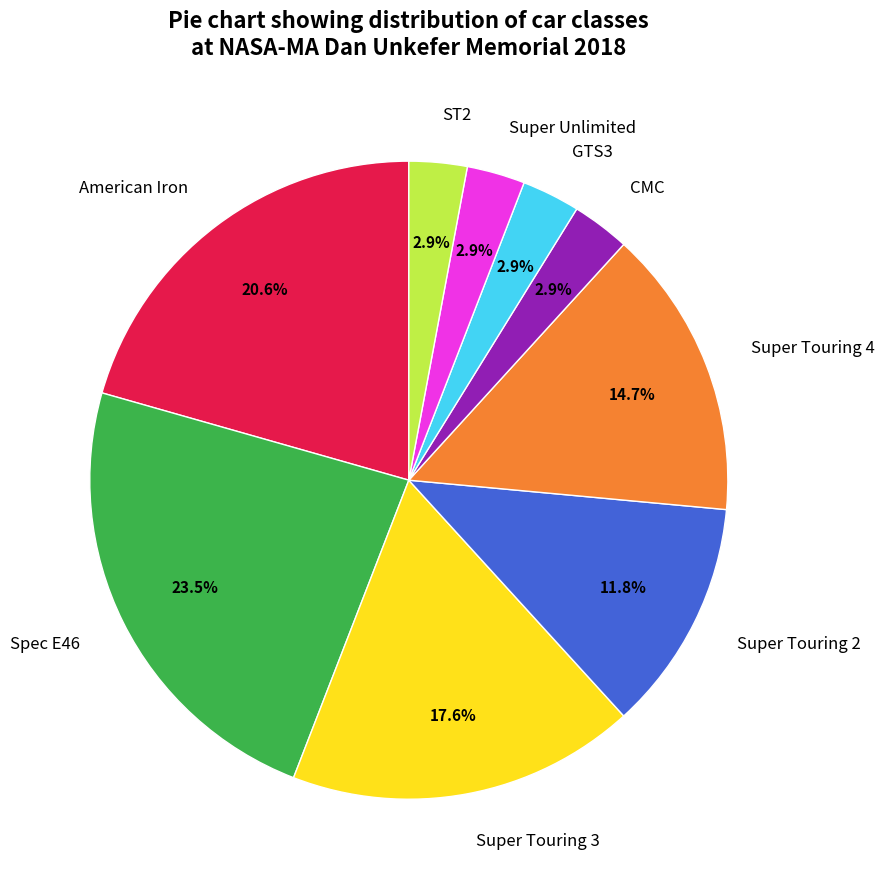

To the nearest percent, what percentage of the pie is ST2?

3%